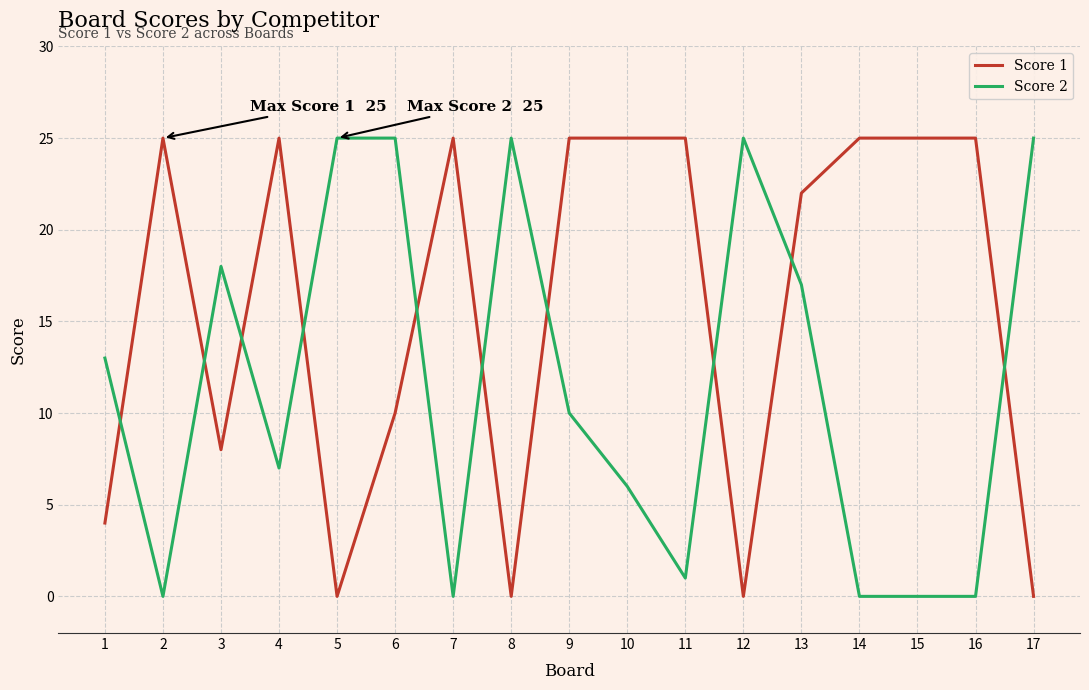

True or false: Score 2 has a value of 7 at 12.

False